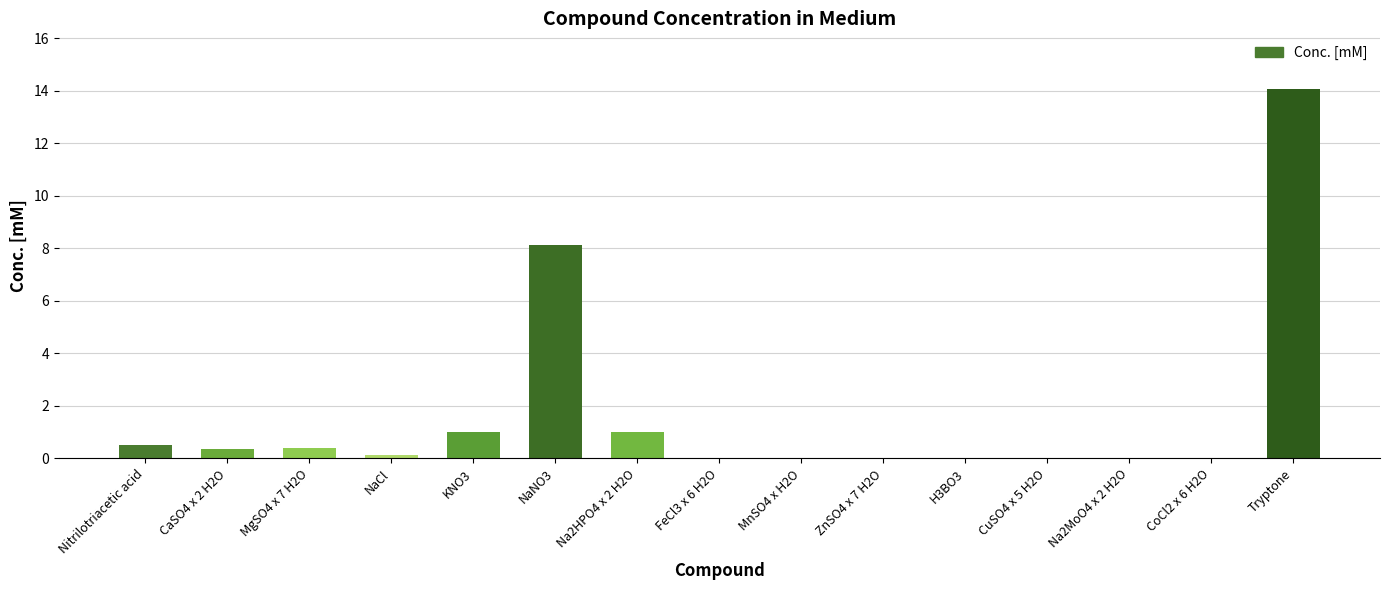

Is it true that the value at MgSO4 x 7 H2O is 0.4?

True